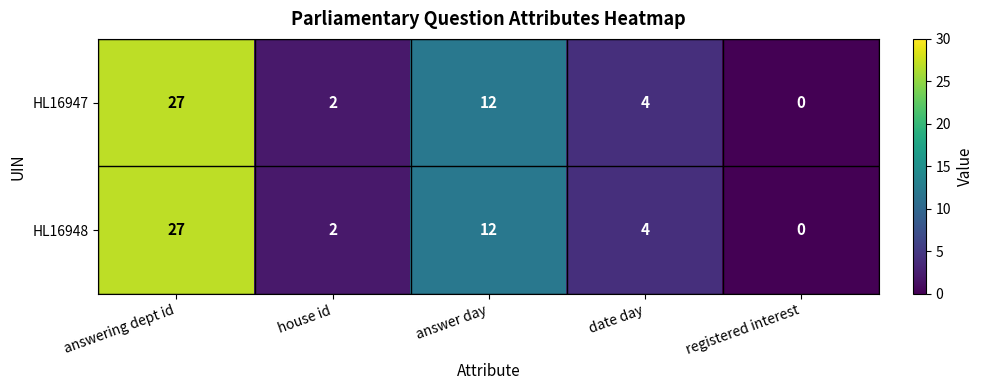

At which category is the sum across all series the highest?

answering dept id